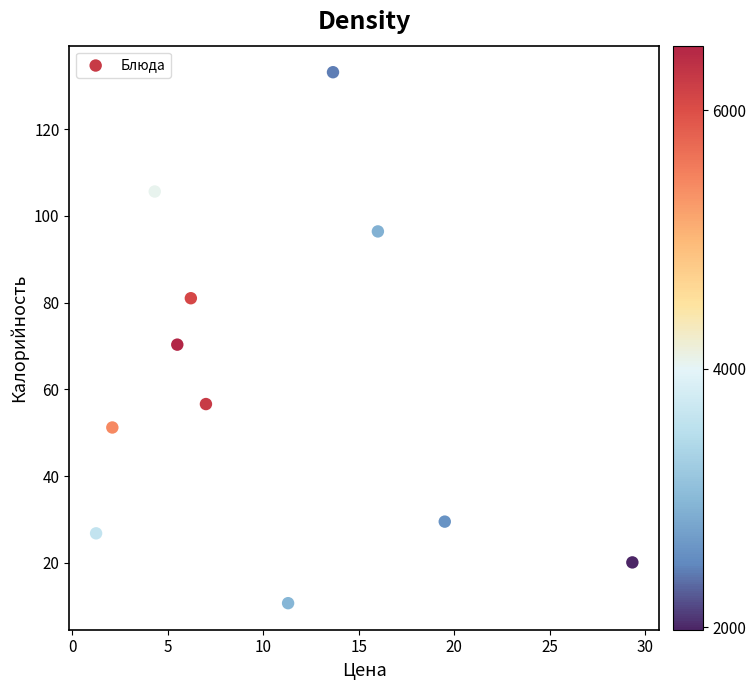

What is the average Y value?

61.9